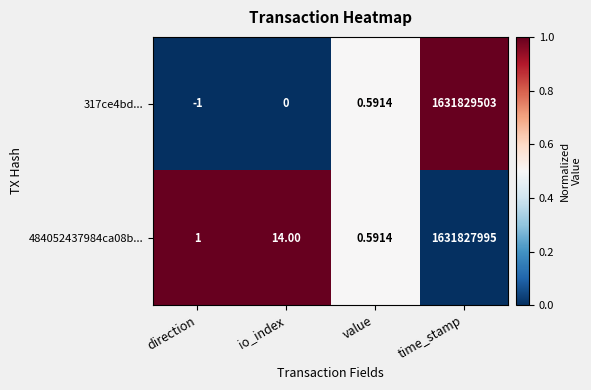

Which series changed the most between direction and time_stamp?

317ce4bd...